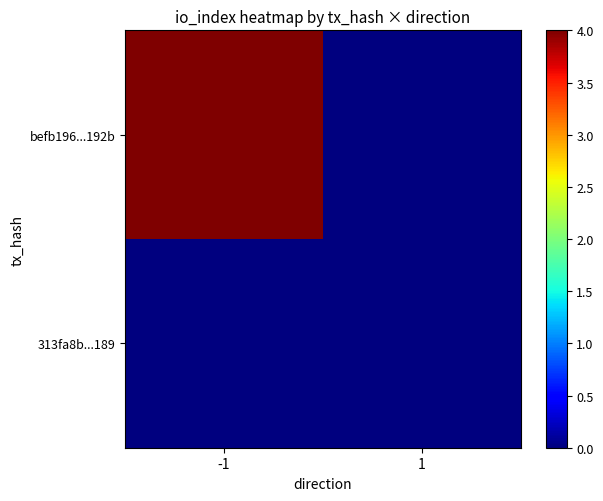

At which category does the chart reach its peak across all series?

-1